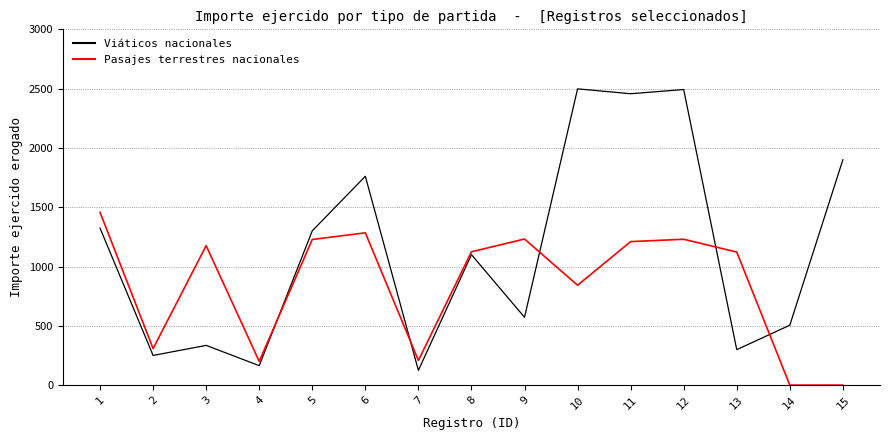

What are all the series names shown in the legend?

Viáticos nacionales, Pasajes terrestres nacionales